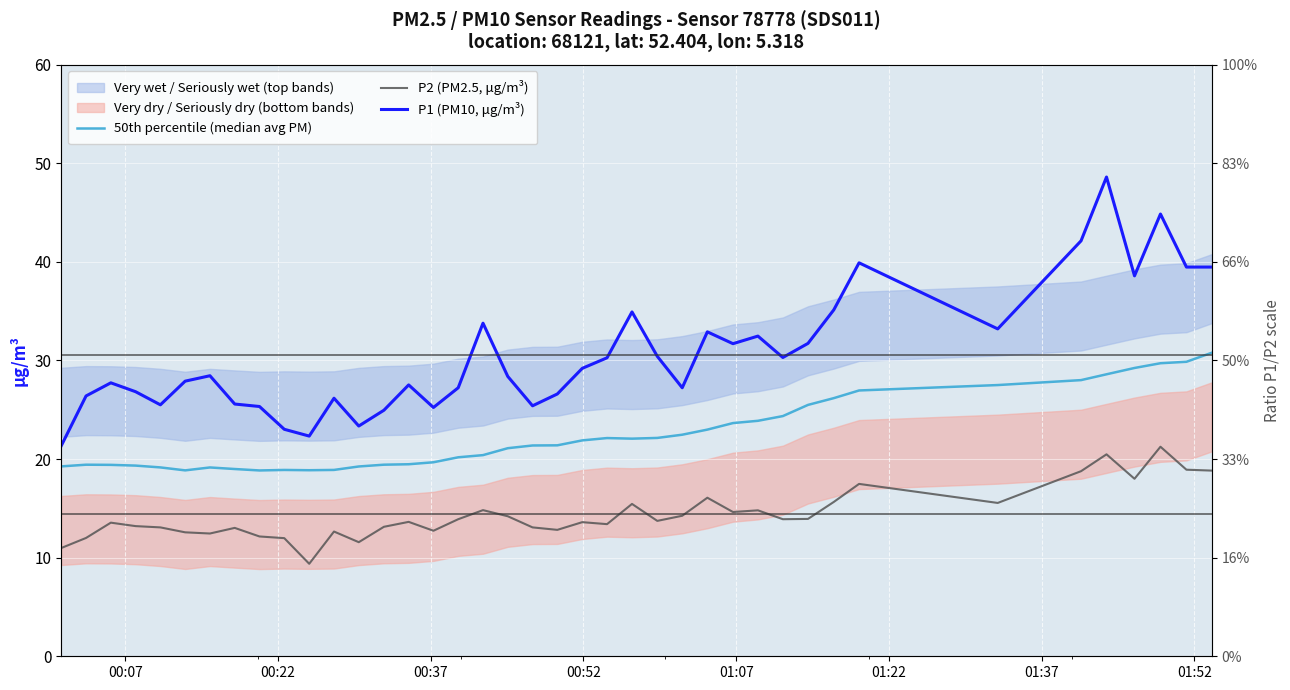

What is the difference between the maximum and second lowest values in the 50th percentile (median avg PM) series?

11.9